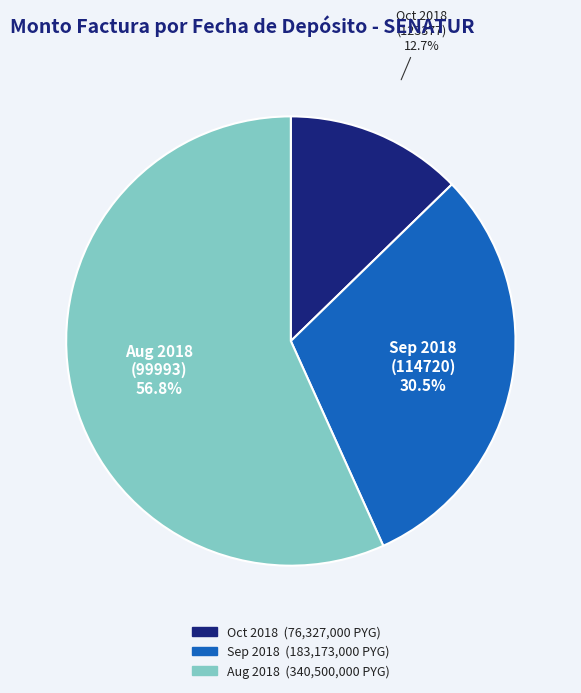

Is there any slice that represents more than half of the pie?

Yes